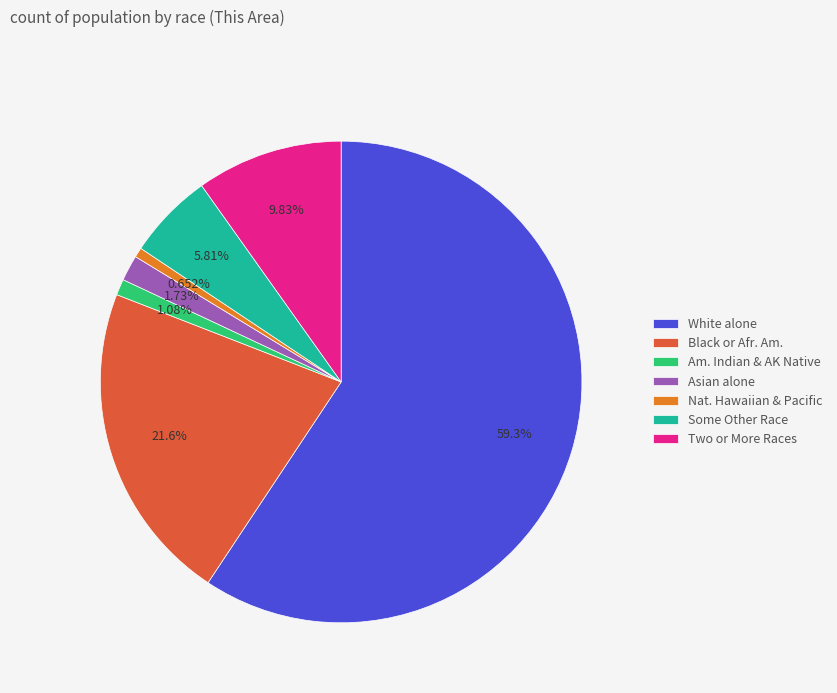

Count the number of slices in the pie.

7